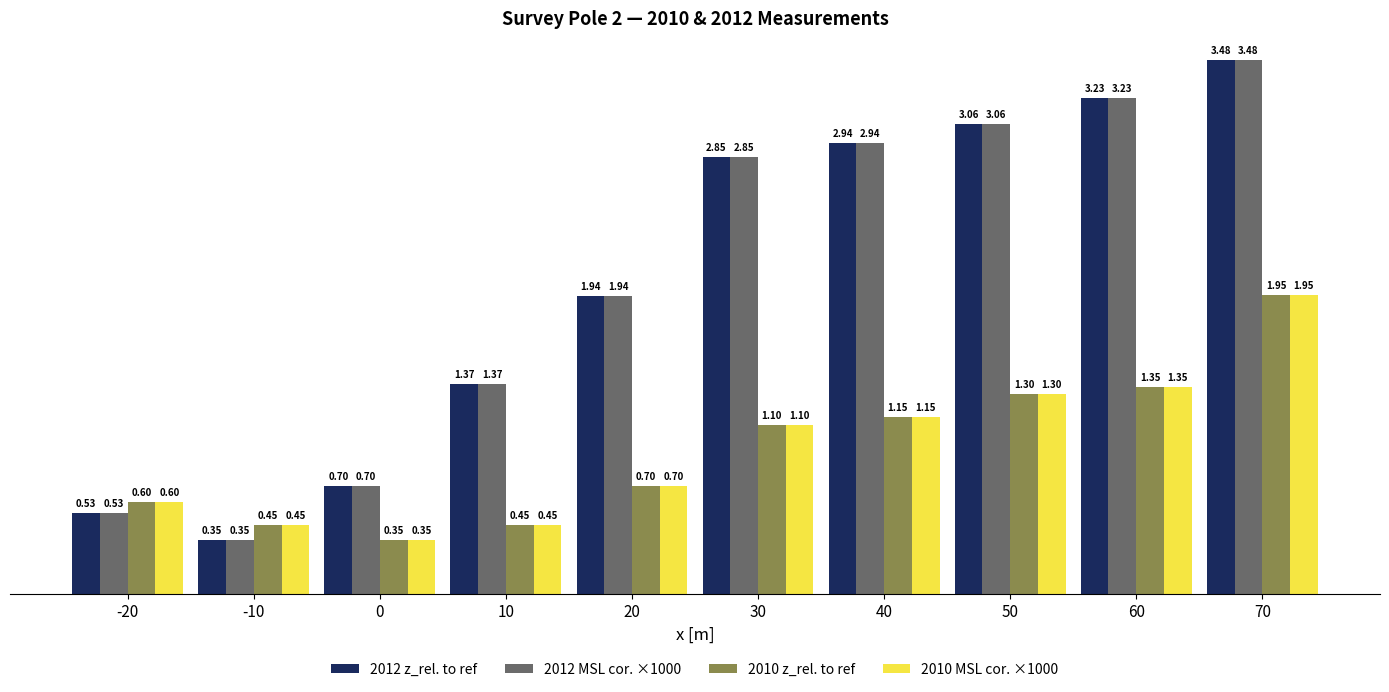

How many bars are there in each group?

4